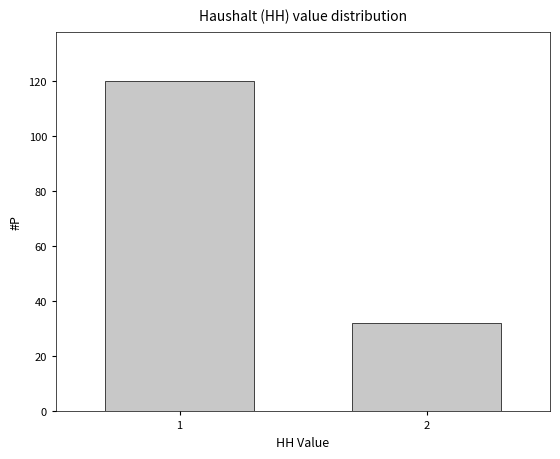

Reading right to left, transcribe all the data shown in this chart.

32	120